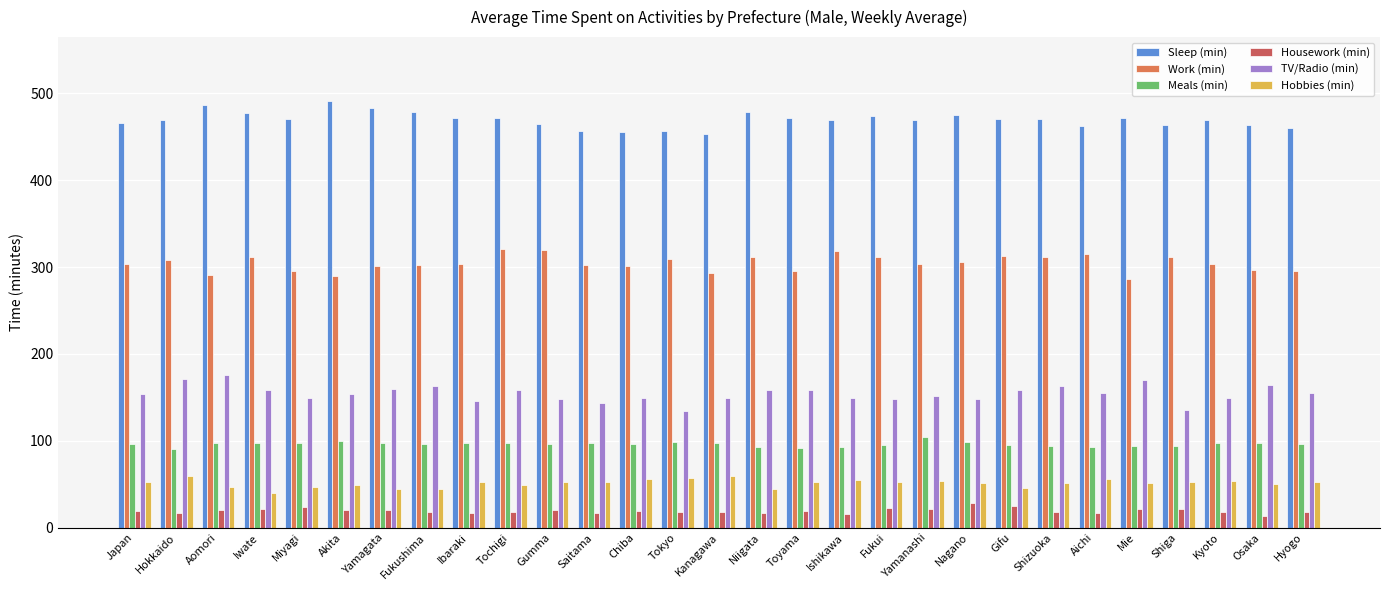

True or false: Housework (min) has a value of 27 at Niigata.

False